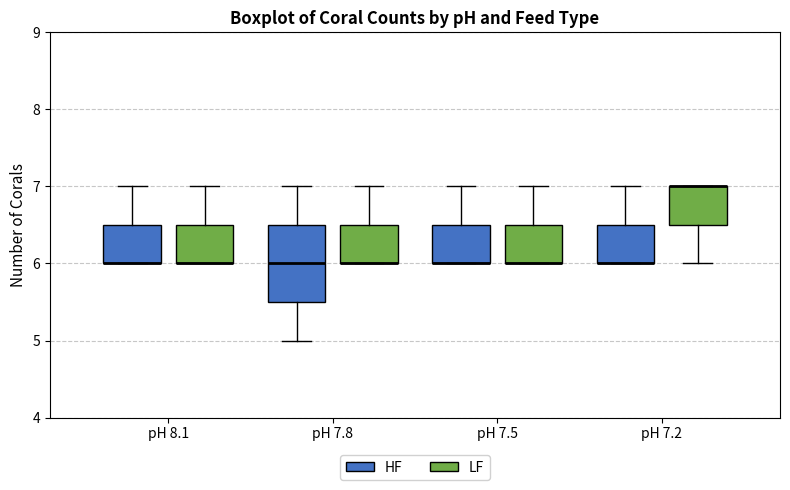

Reading left to right, transcribe this box plot: for each box, give where its median line is, the range the box spans, and where its two whiskers end, as read against the y-axis. The values are not printed on the chart, so give them approximately, as read against the axis.

pH 8.1 (HF): median 6.0 (drawn on the box's lower edge), box 6.0 to 6.5, whiskers 6.0 to 7.0
pH 8.1 (LF): median 6.0 (drawn on the box's lower edge), box 6.0 to 6.5, whiskers 6.0 to 7.0
pH 7.8 (HF): median 6.0, box 5.5 to 6.5, whiskers 5.0 to 7.0
pH 7.8 (LF): median 6.0 (drawn on the box's lower edge), box 6.0 to 6.5, whiskers 6.0 to 7.0
pH 7.5 (HF): median 6.0 (drawn on the box's lower edge), box 6.0 to 6.5, whiskers 6.0 to 7.0
pH 7.5 (LF): median 6.0 (drawn on the box's lower edge), box 6.0 to 6.5, whiskers 6.0 to 7.0
pH 7.2 (HF): median 6.0 (drawn on the box's lower edge), box 6.0 to 6.5, whiskers 6.0 to 7.0
pH 7.2 (LF): median 7.0 (drawn on the box's upper edge), box 6.5 to 7.0, whiskers 6.0 to 7.0